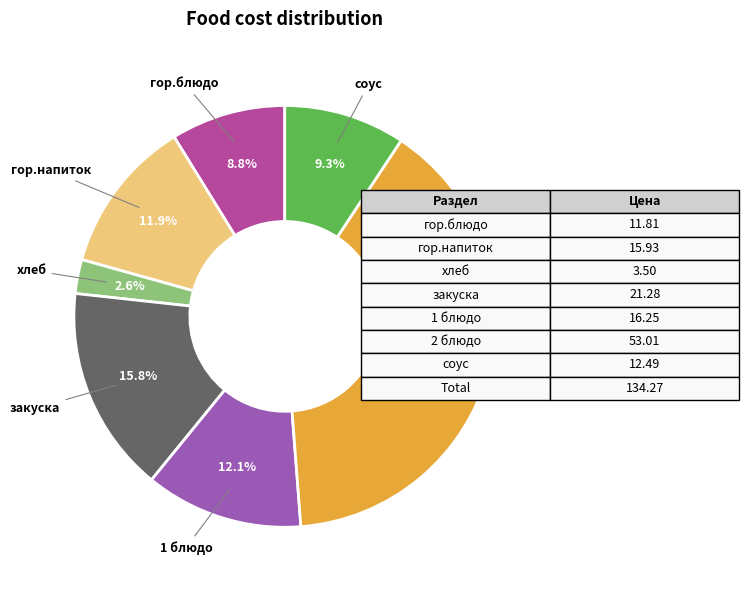

Is the sum of закуска and соус greater than half?

No